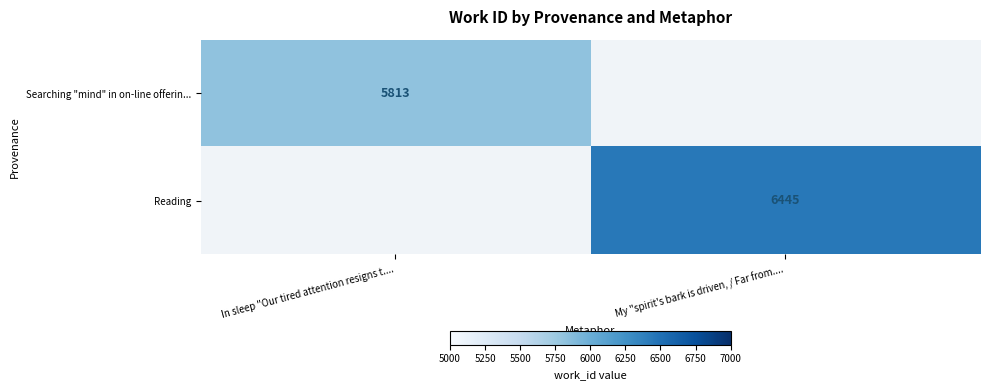

How many distinct data groups are displayed?

2